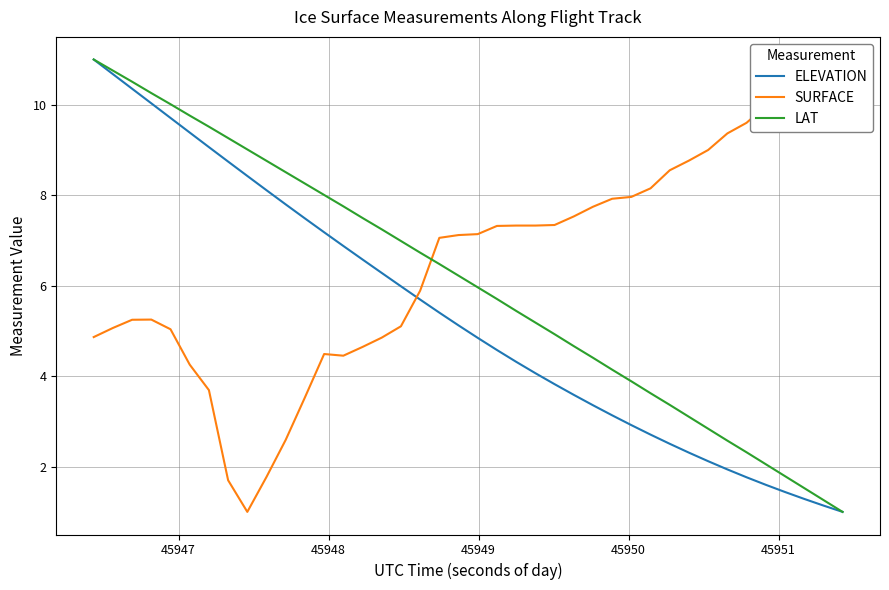

What is the minimum value for ELEVATION?

1.0